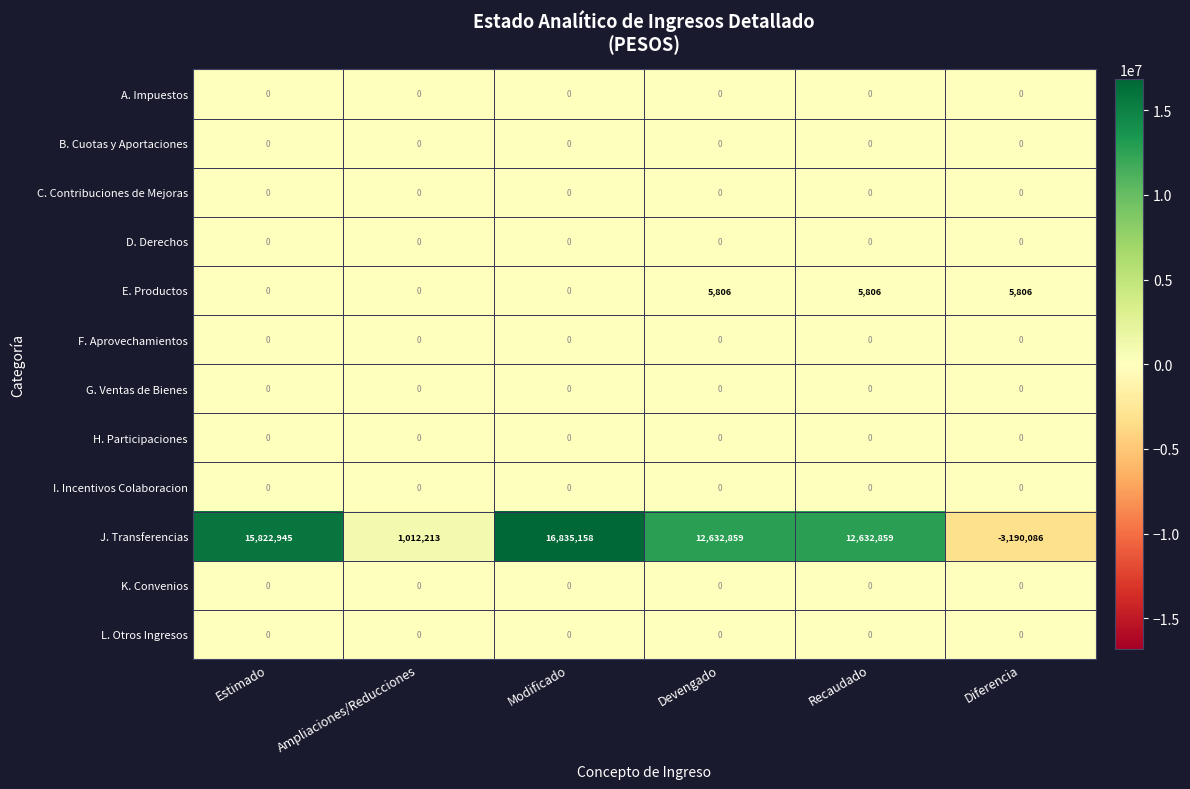

What is the difference between the highest and lowest values at Devengado?

12632859